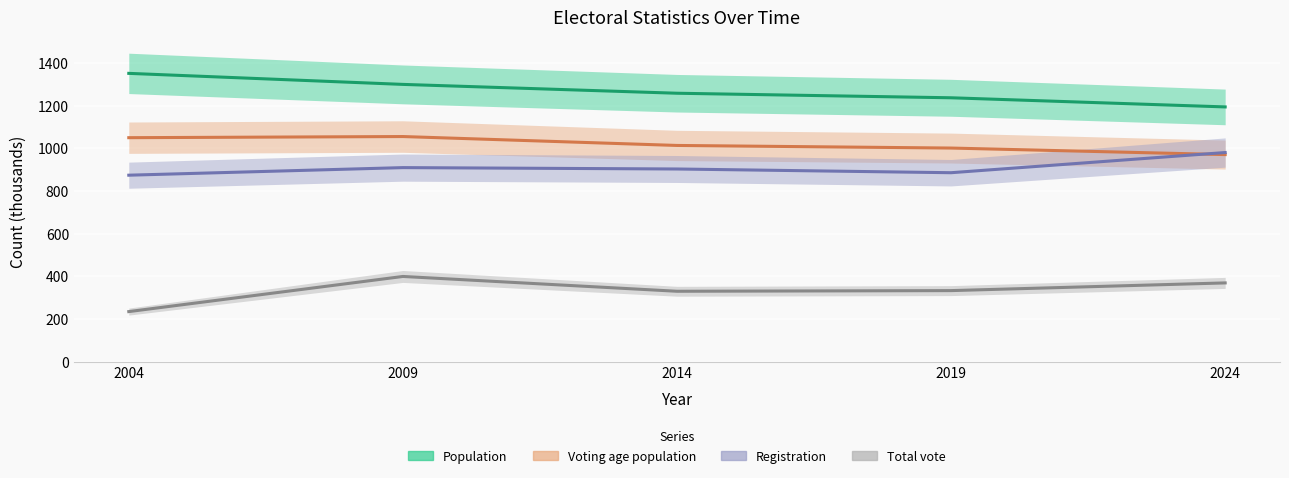

At which label does Voting age population first exceed 1013?

2004